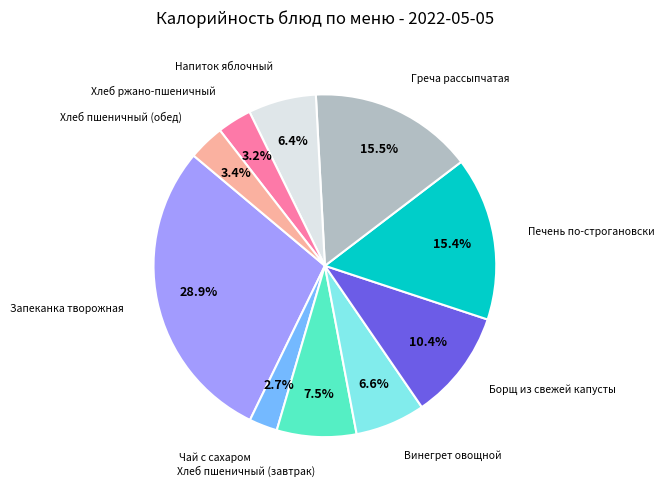

Is there any slice that represents more than half of the pie?

No